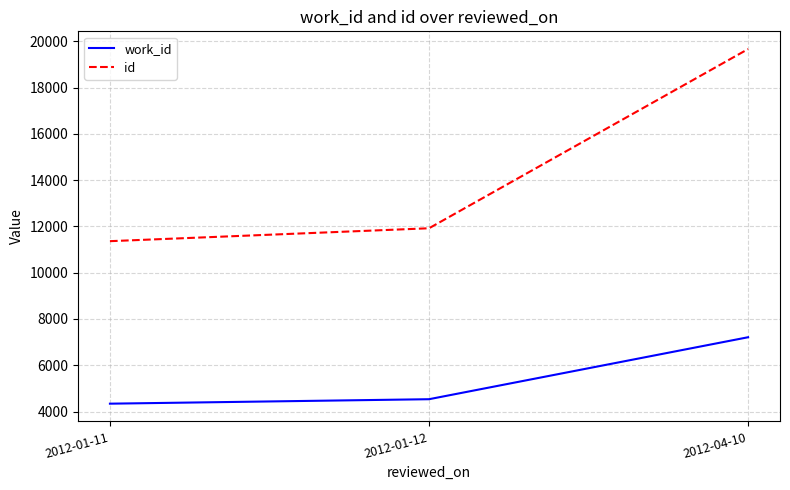

Which series has the largest range (max minus min)?

id